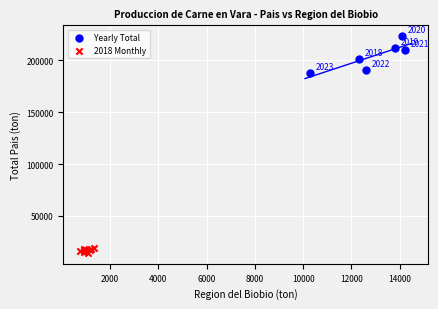

Which series reaches the maximum Y coordinate?

Yearly Total